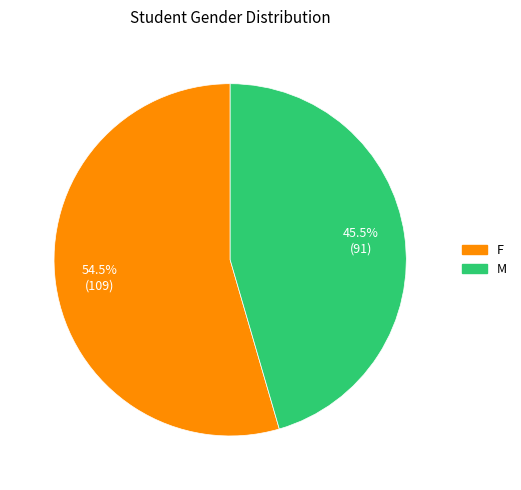

Approximately how many times larger is the value at M compared to F?

0.8